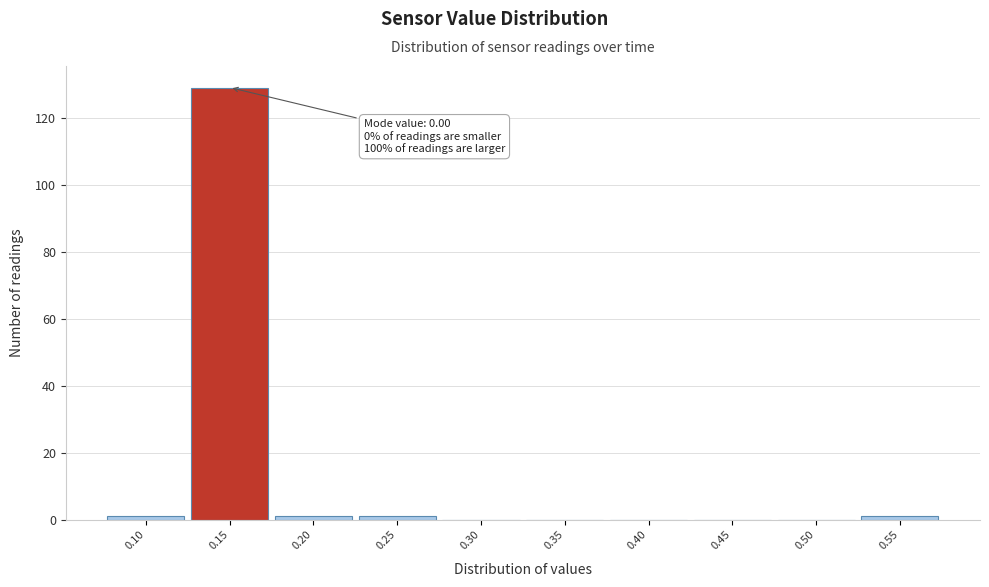

Reading right to left, extract all data points from this chart.

0.55=1	0.50=0	0.45=0	0.40=0	0.35=0	0.30=0	0.25=1	0.20=1	0.15=129	0.10=1